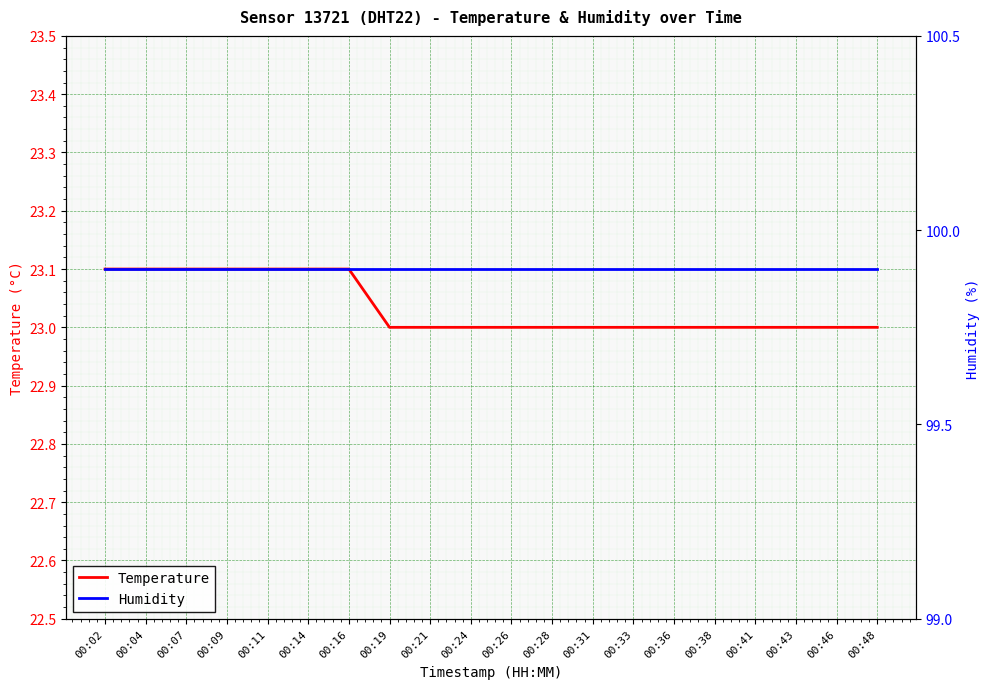

What is the highest value of the Temperature series?

23.1